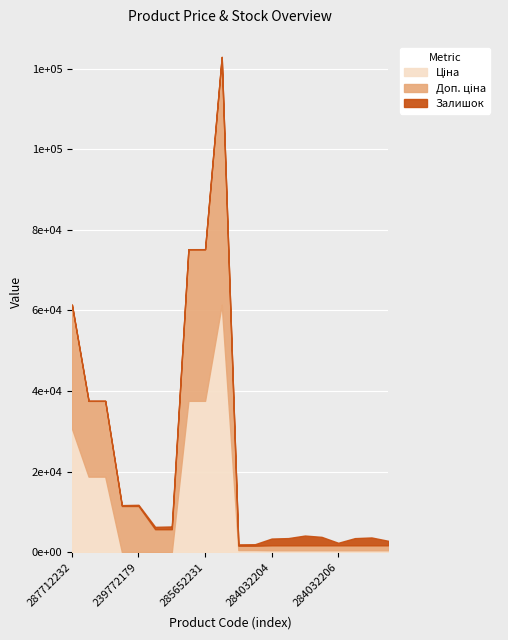

Which series has the largest total across all categories?

Доп. ціна